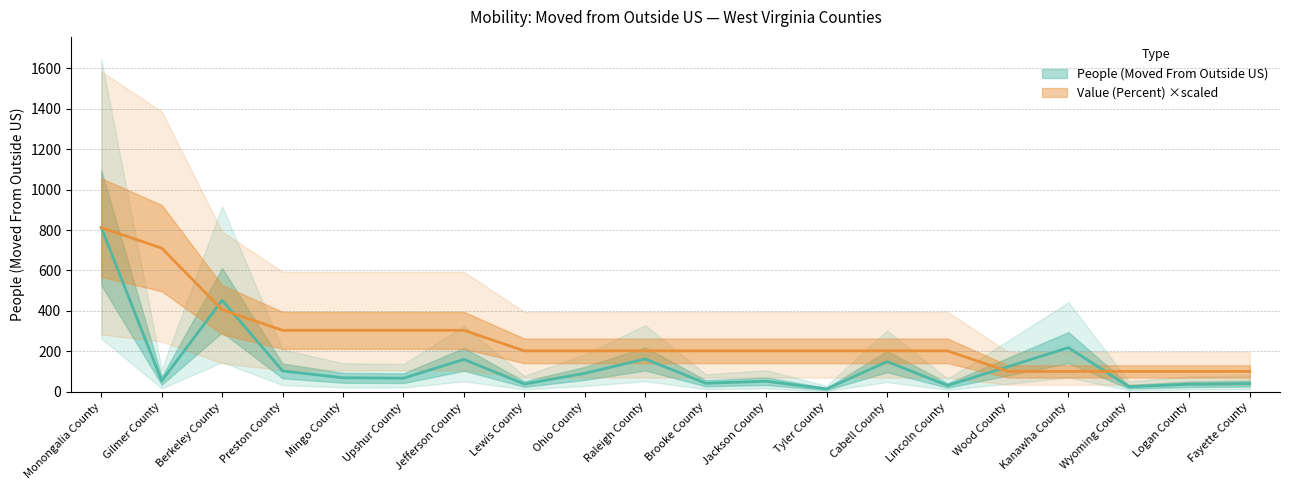

True or false: People (Moved From Outside US) has a value of 92.0 at Ohio County.

True